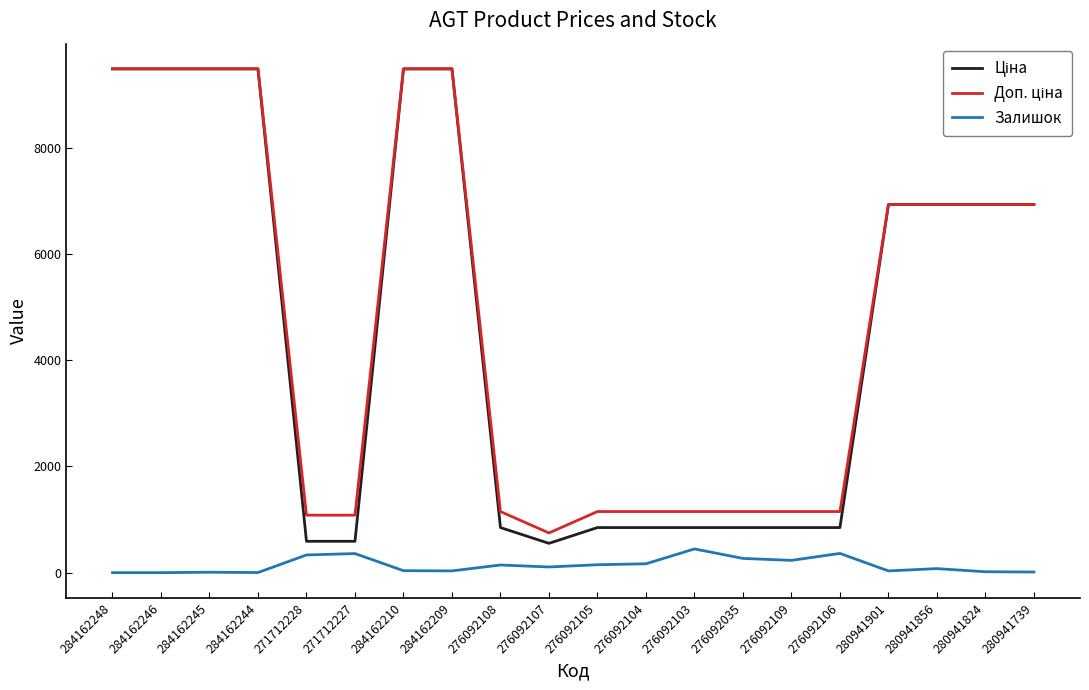

What is the greatest value displayed?

9480.1